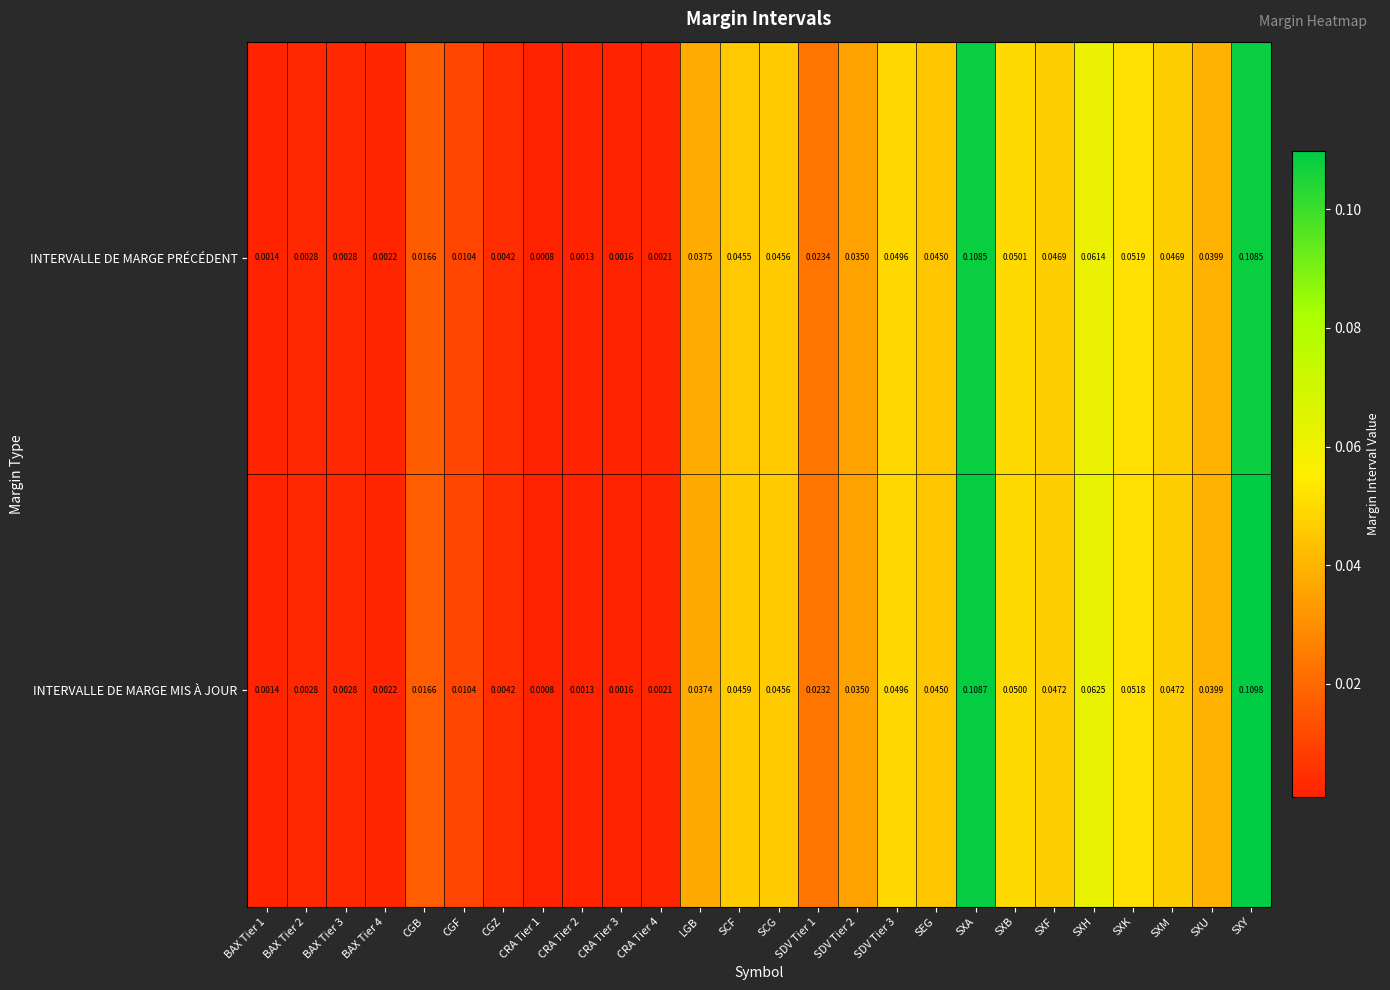

At how many categories does at least one series exceed 0?

26